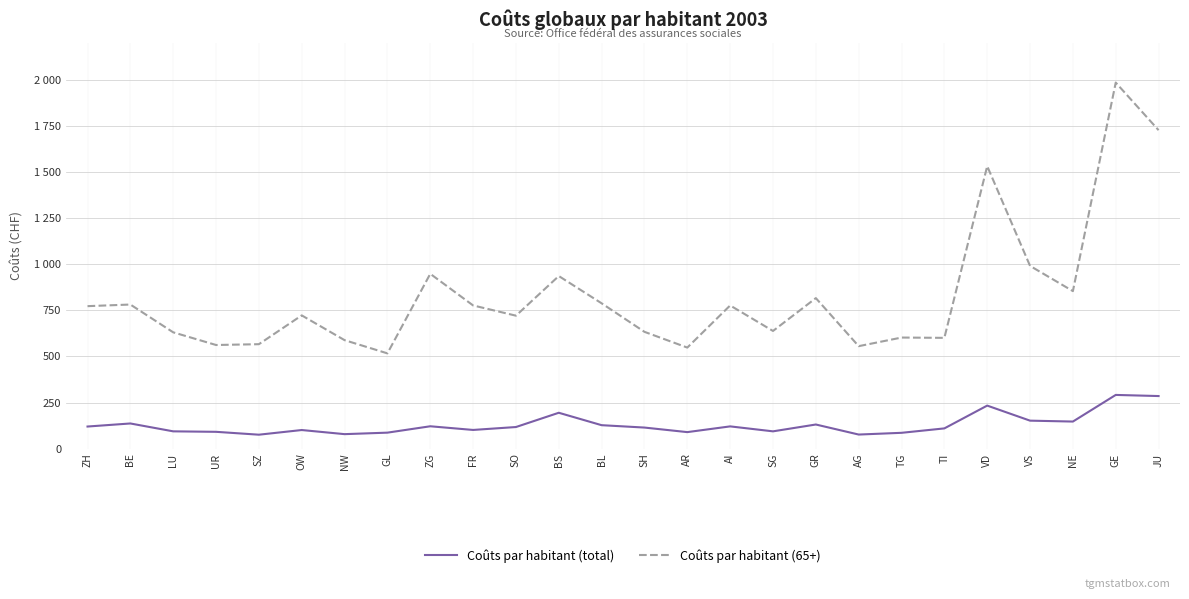

True or false: Coûts par habitant (total) and Coûts par habitant (65+) cross at least once.

False